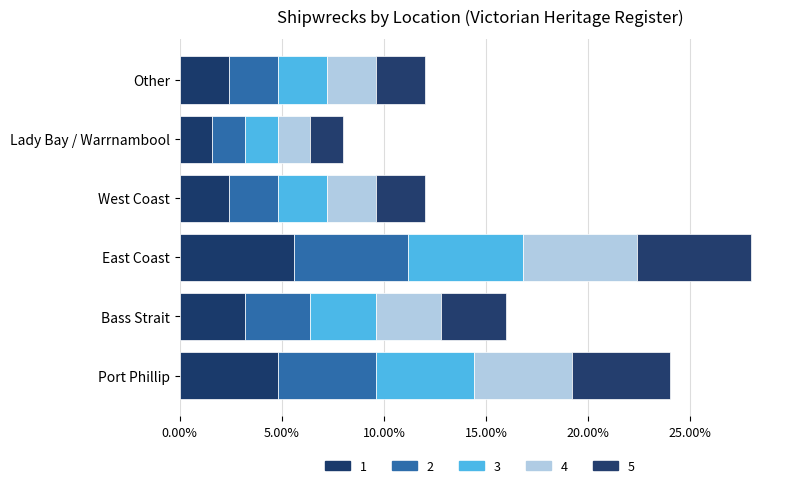

How many distinct data groups are displayed?

5